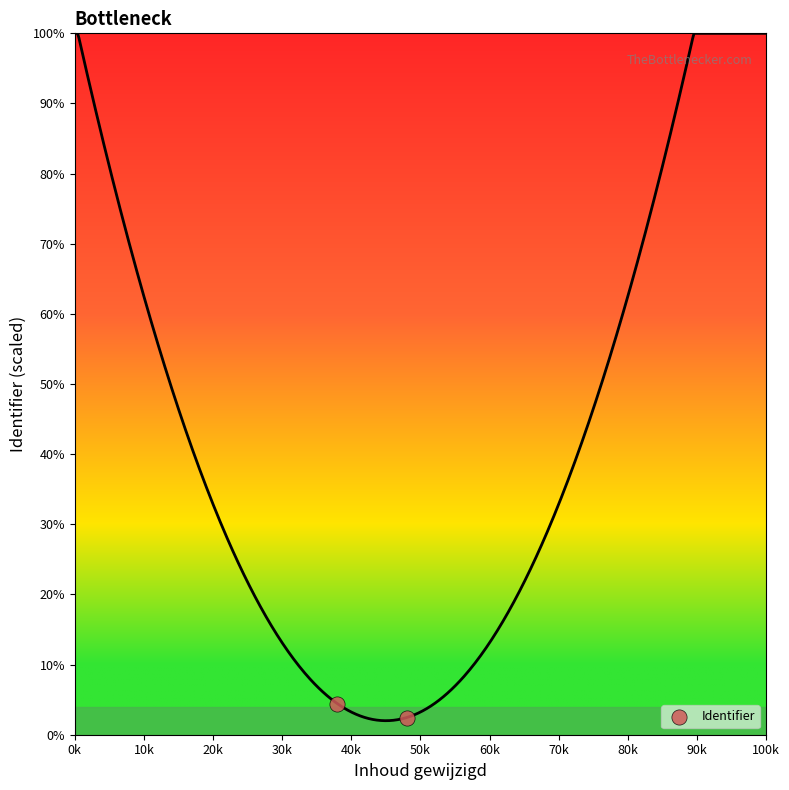

What is the range of Y values (max minus min)?

2.0